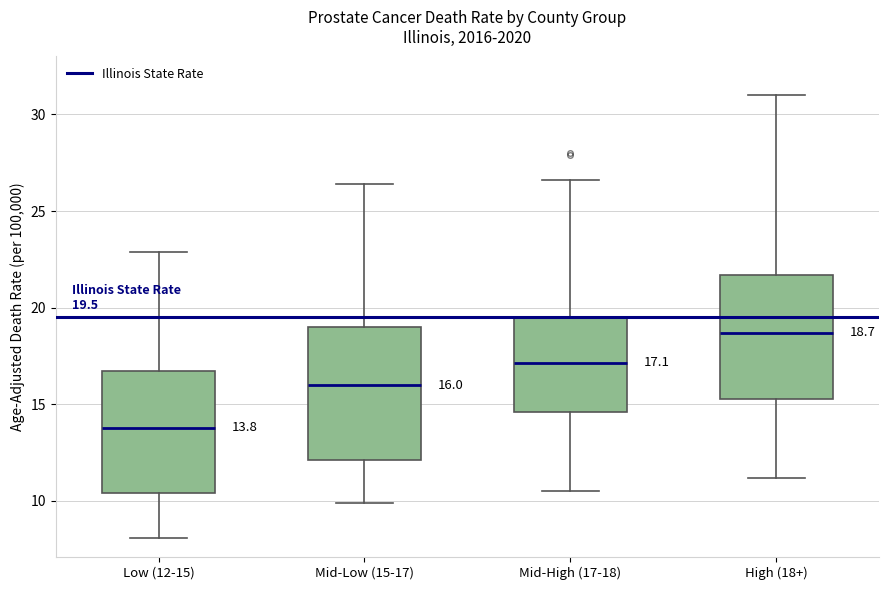

Which box's median line is the lowest?

Low (12-15)